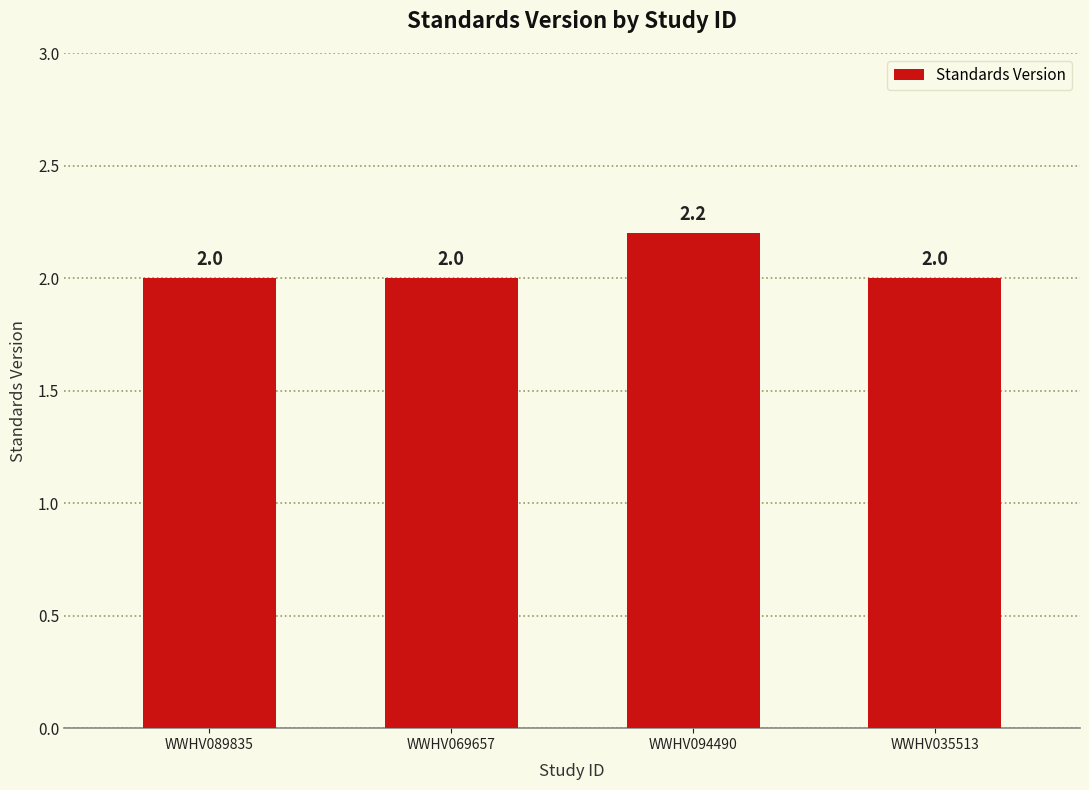

Reading left to right, extract all data points from this chart.

WWHV089835=2.0	WWHV069657=2.0	WWHV094490=2.2	WWHV035513=2.0